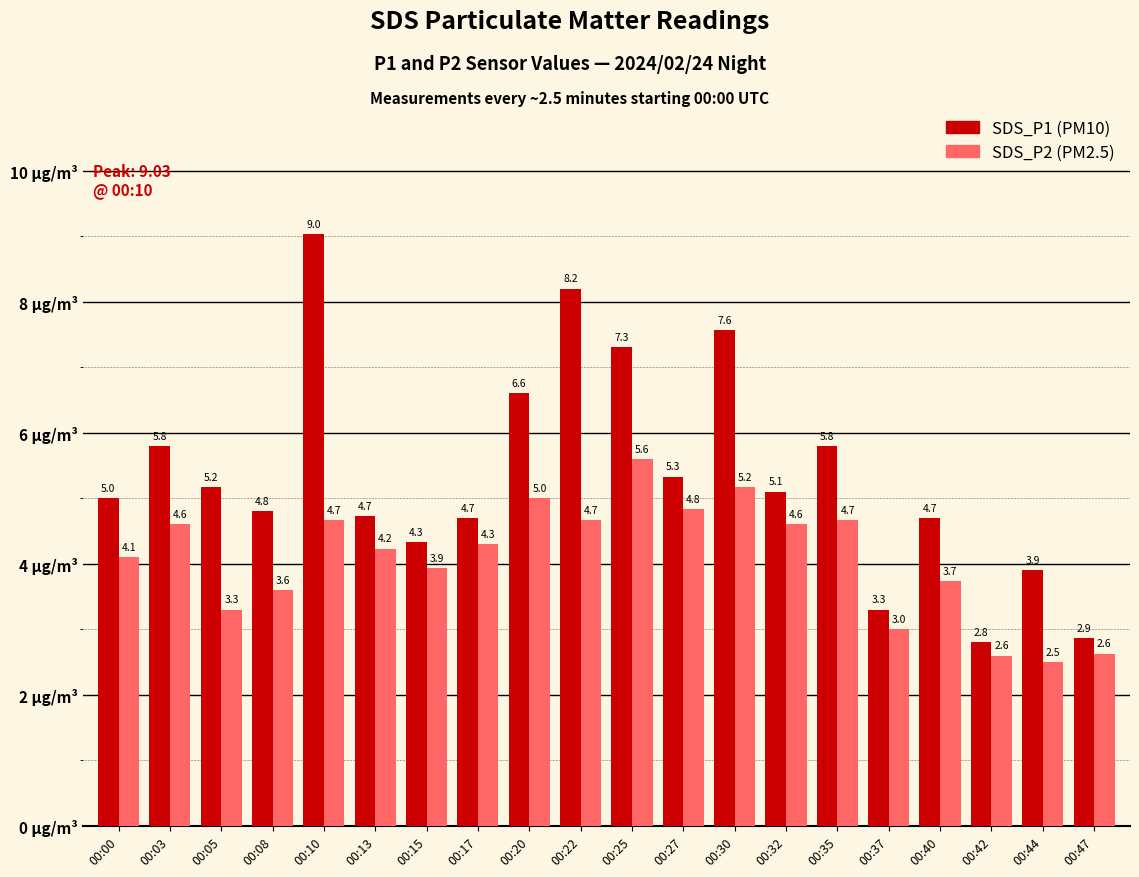

What is the minimum value shown in the chart?

2.5